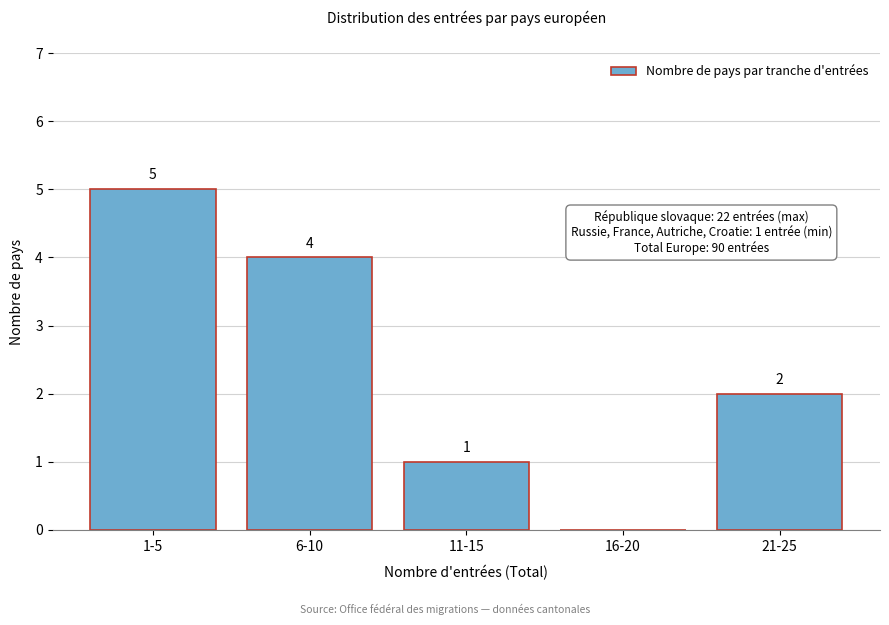

Reading left to right, extract all data points from this chart.

1-5=5	6-10=4	11-15=1	16-20=0	21-25=2